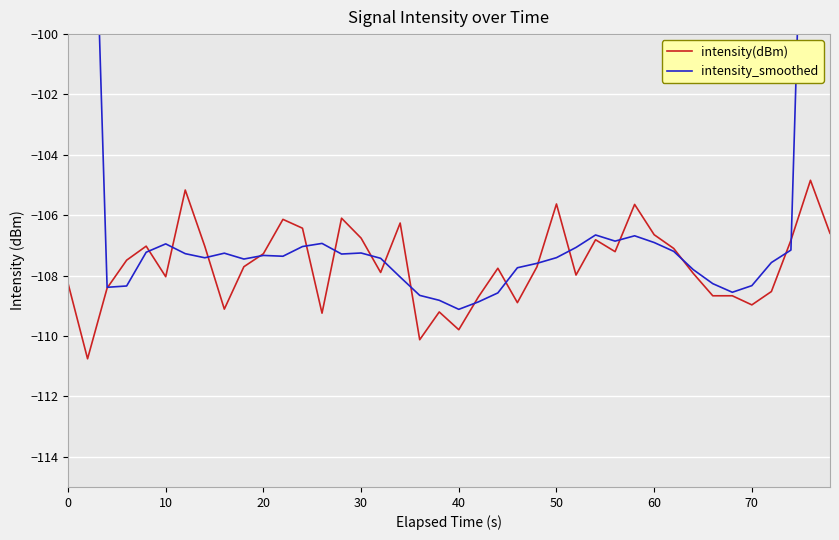

What is the maximum value shown in the chart?

-63.7